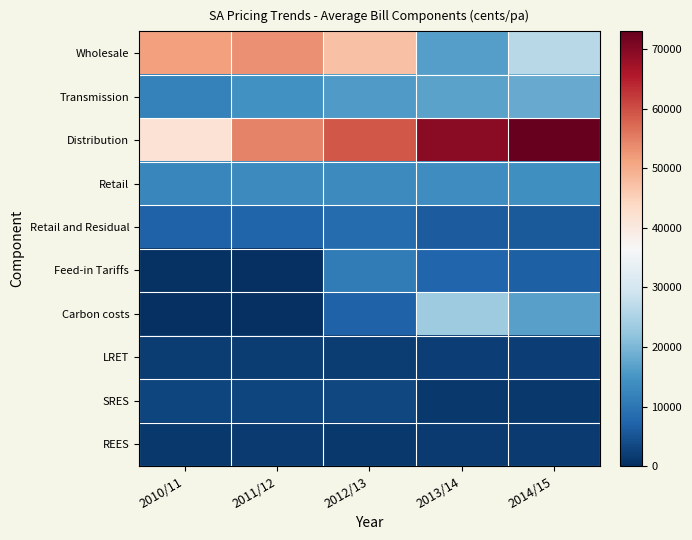

What is the total value across all series at 2010/11?

131591.2